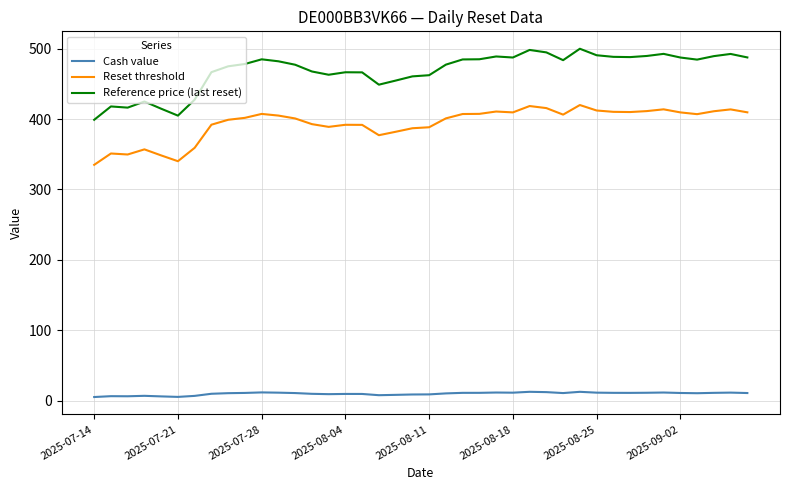

What is the highest value of the Reset threshold series?

420.0